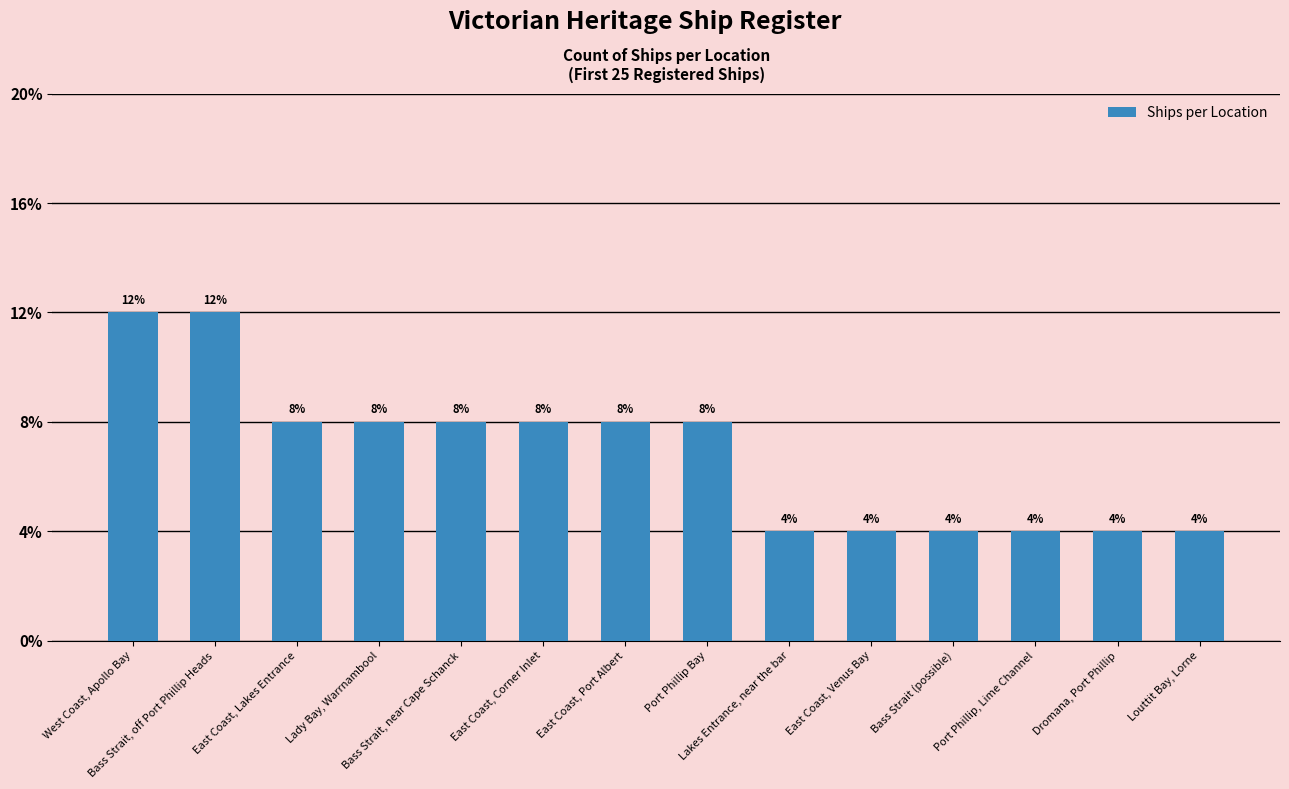

List the labels in order of value, largest first.

West Coast, Apollo Bay, Bass Strait, off Port Phillip Heads, East Coast, Lakes Entrance, Lady Bay, Warrnambool, Bass Strait, near Cape Schanck, East Coast, Corner Inlet, East Coast, Port Albert, Port Phillip Bay, Lakes Entrance, near the bar, East Coast, Venus Bay, Bass Strait (possible), Port Phillip, Lime Channel, Dromana, Port Phillip, Louttit Bay, Lorne